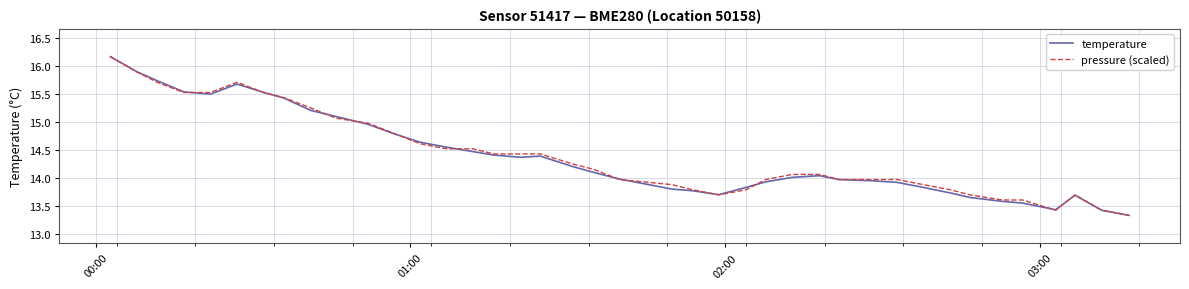

Count the number of categories in the chart.

40